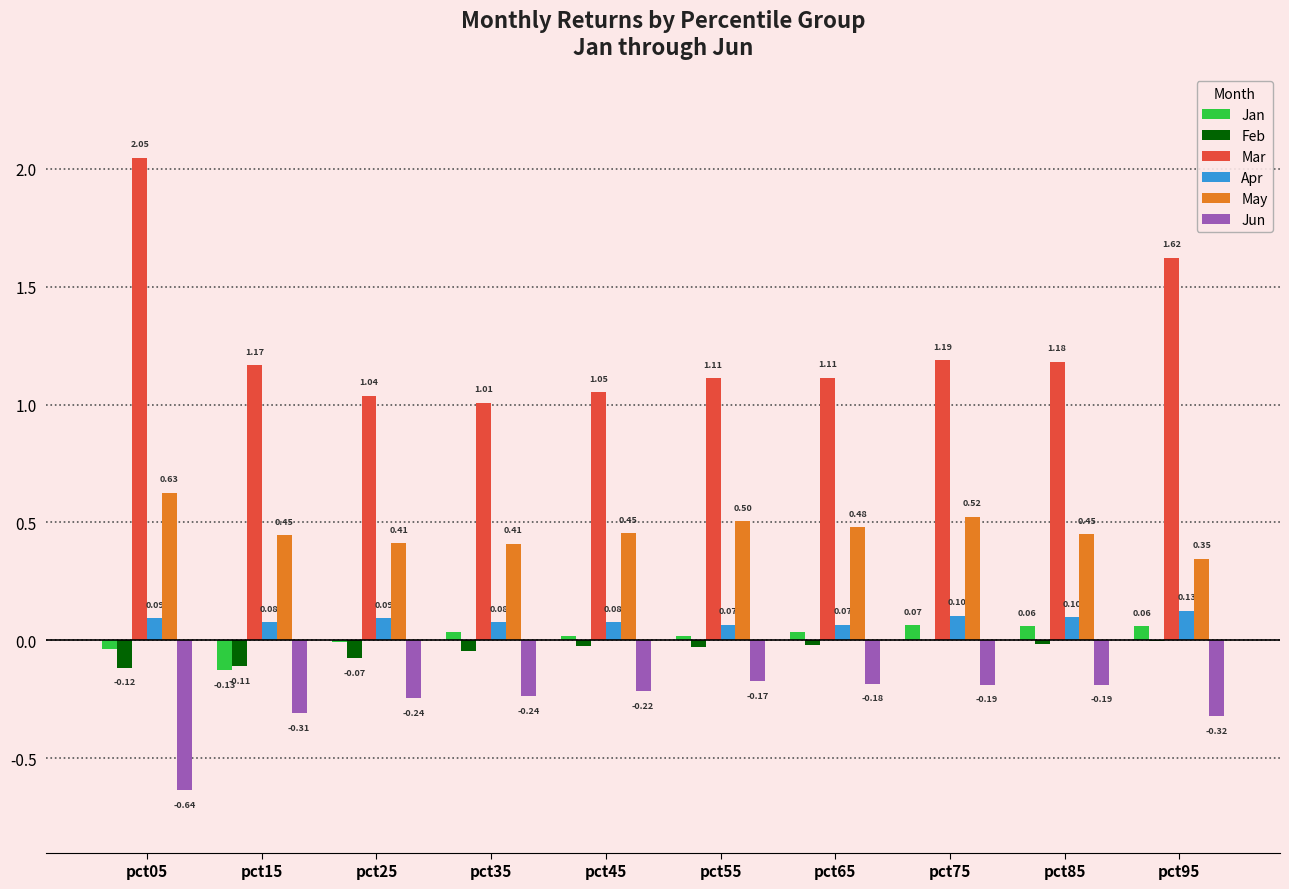

What is the sum of all Apr values?

0.9